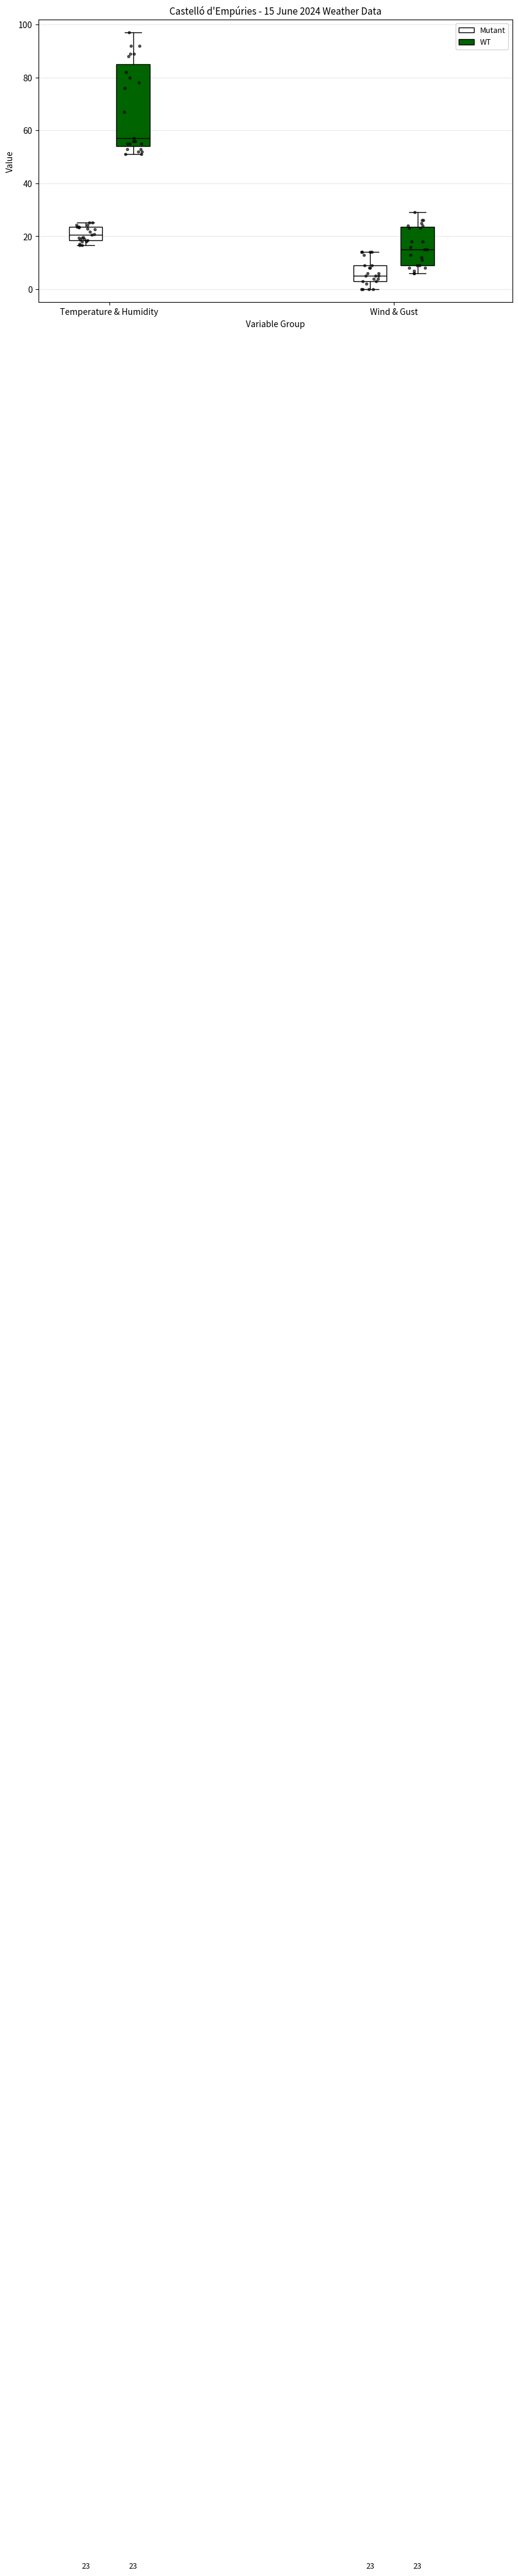

Which box is the tallest, from its lower edge to its upper edge?

Temperature & Humidity (WT)